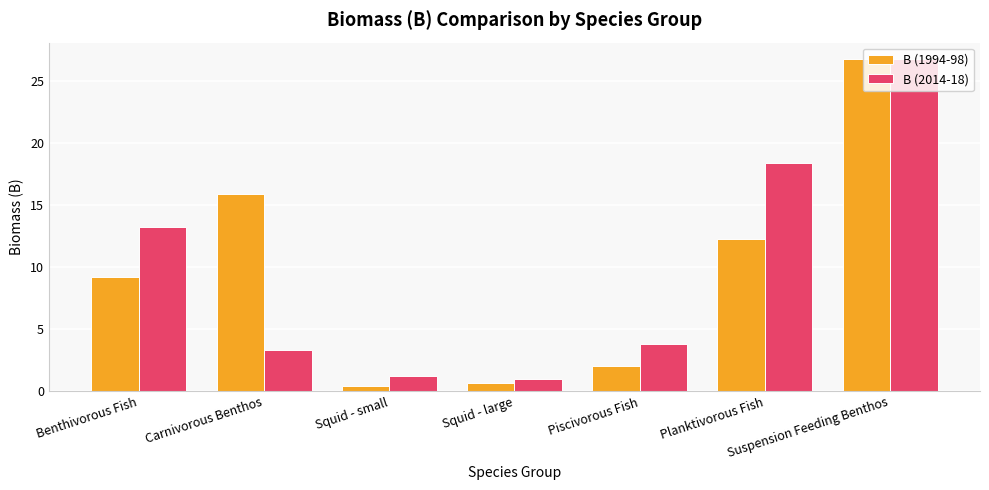

What is the total value across all series at Suspension Feeding Benthos?

53.5